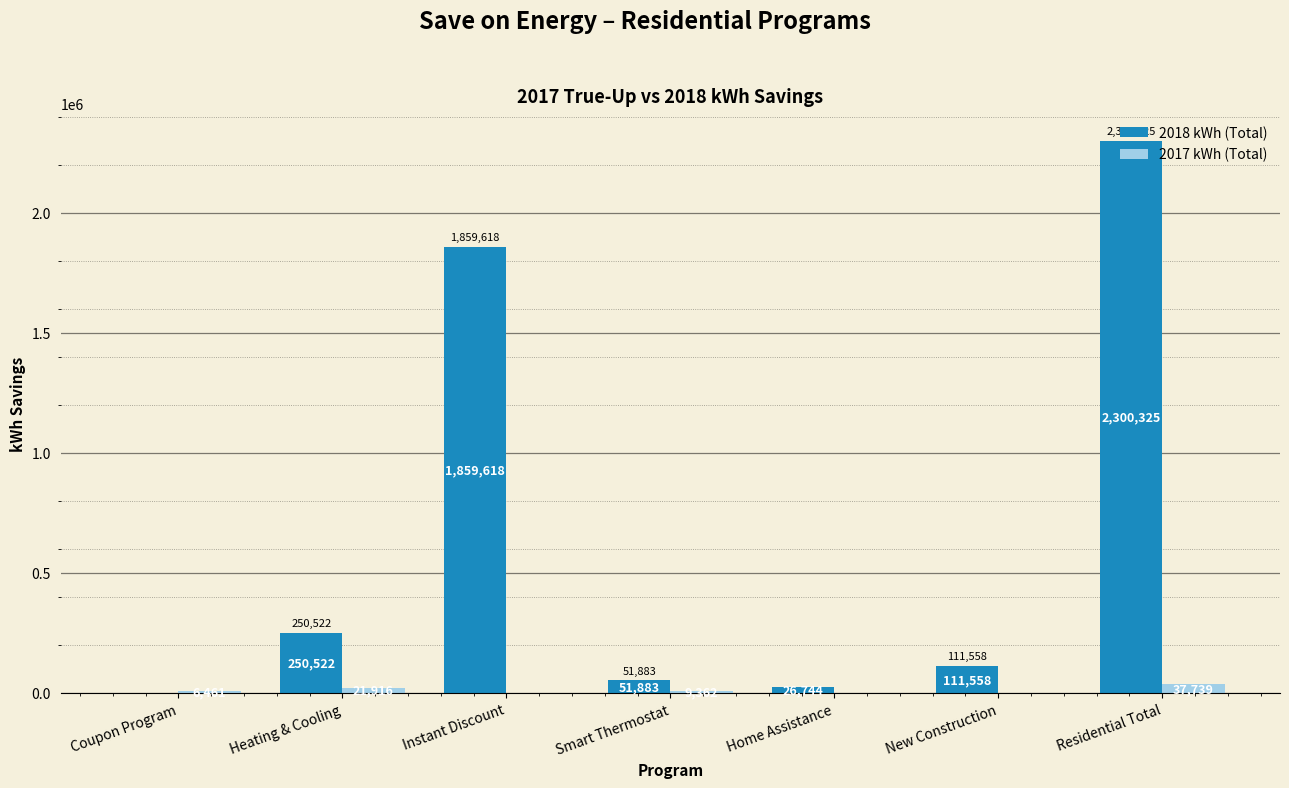

What is the total value across all series at Instant Discount?

1859618